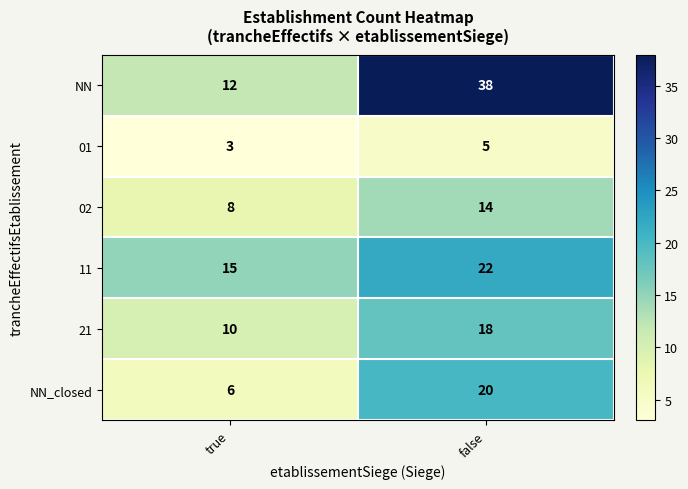

What is the maximum value shown in the chart?

38